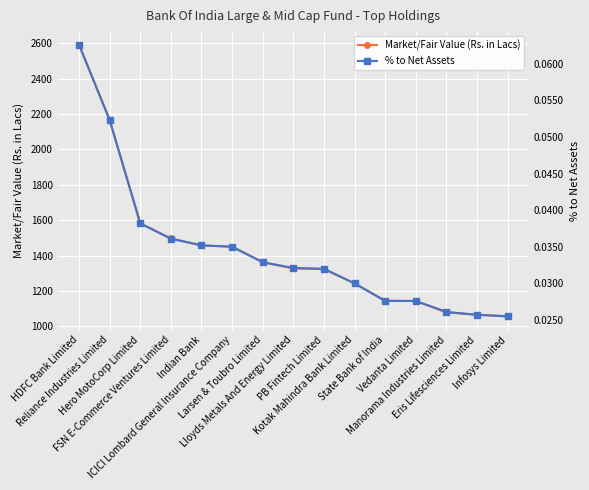

Count the number of data series in this chart.

2